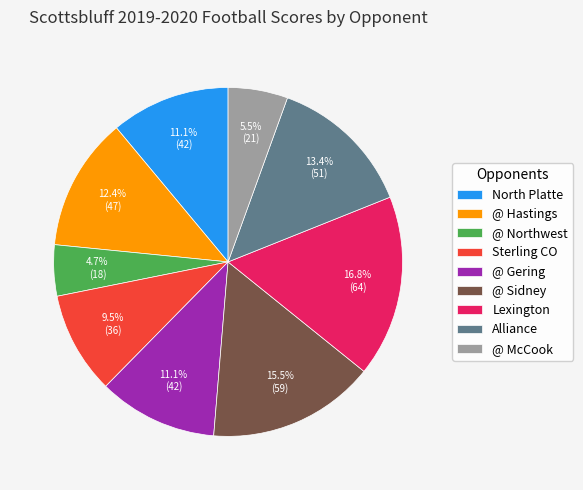

How much of the chart is everything except @ Sidney?

84.5%